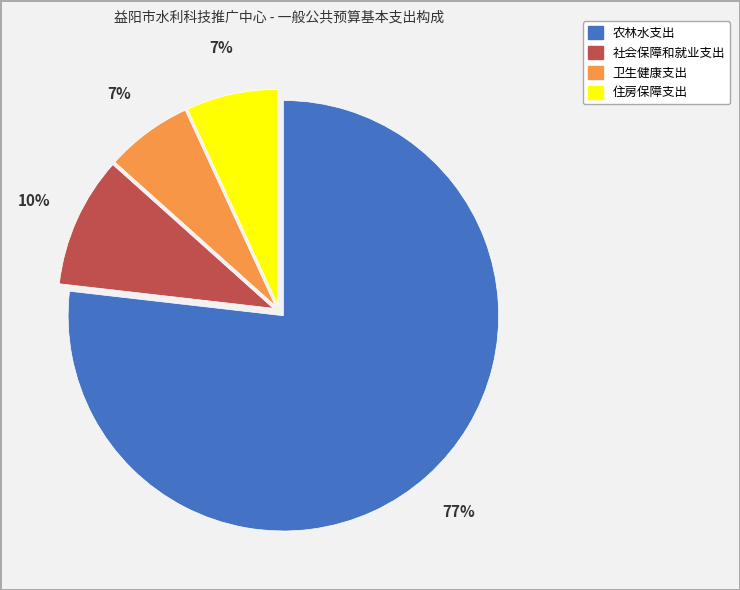

Is it true that 社会保障和就业支出 is 10% of the pie?

True